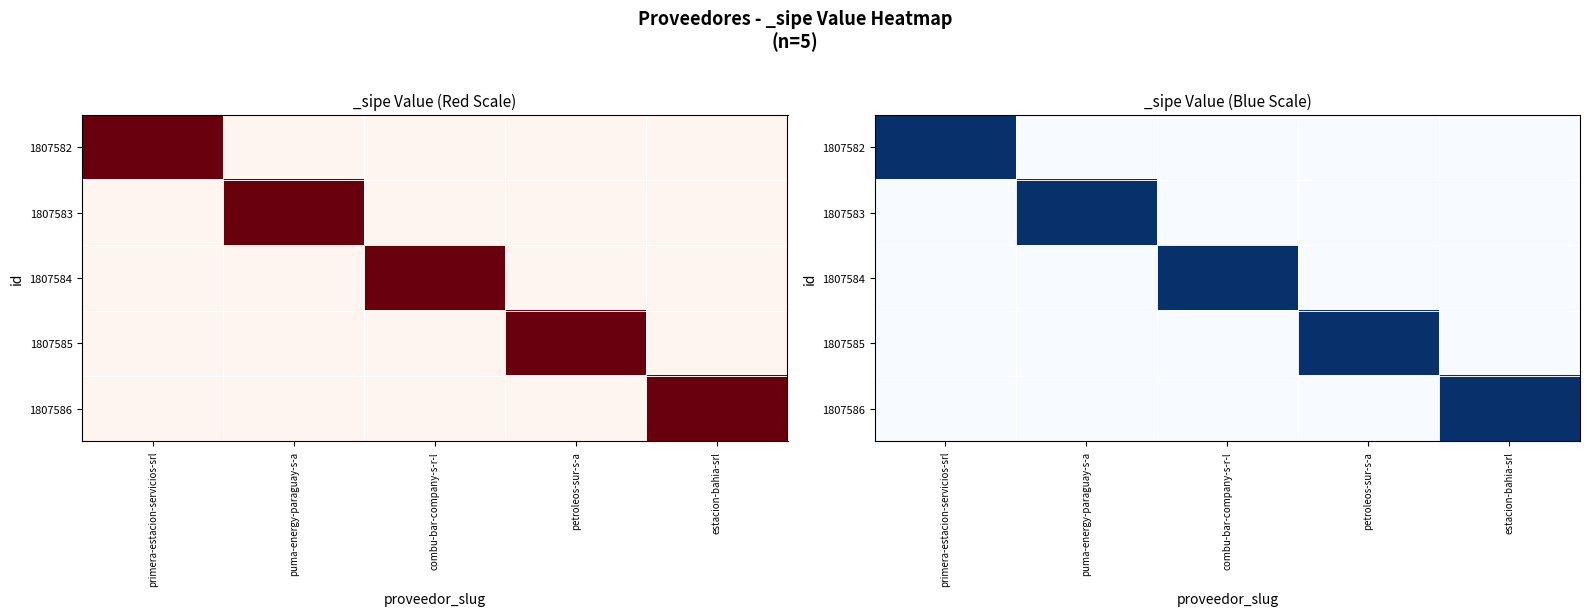

Which series has the widest spread of values?

1807582